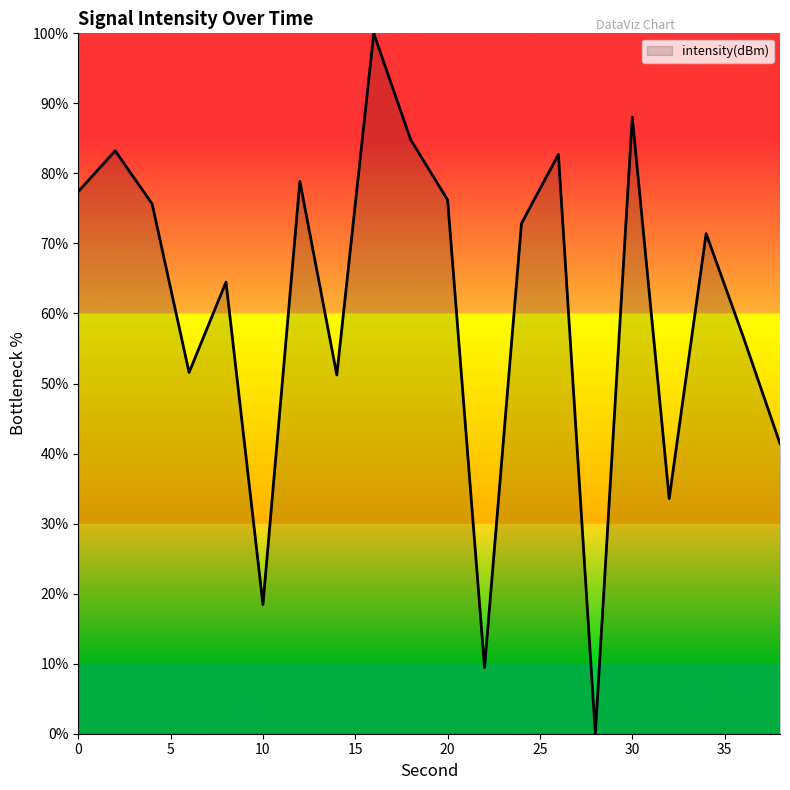

How many values exceed 72?

10